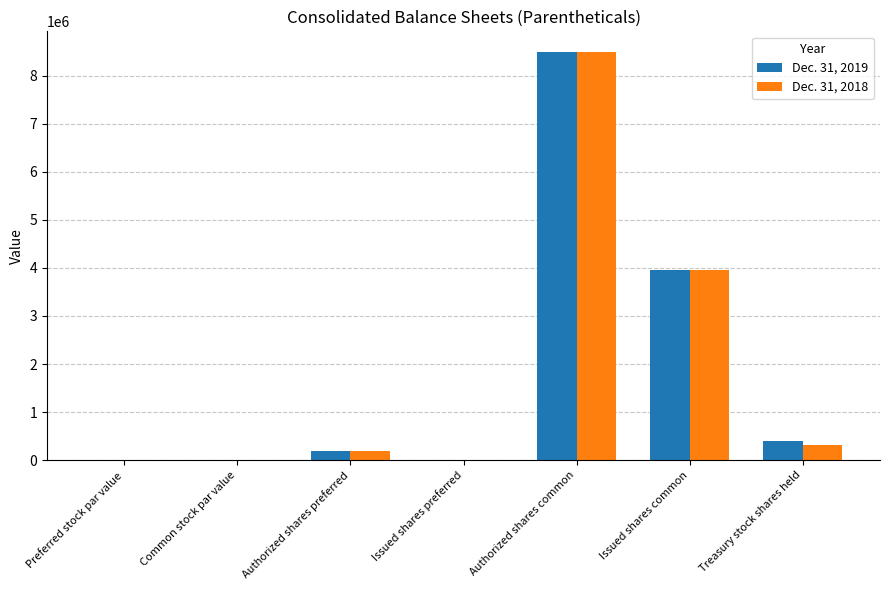

What value does the Dec. 31, 2018 series have at Authorized shares common?

8500000.0